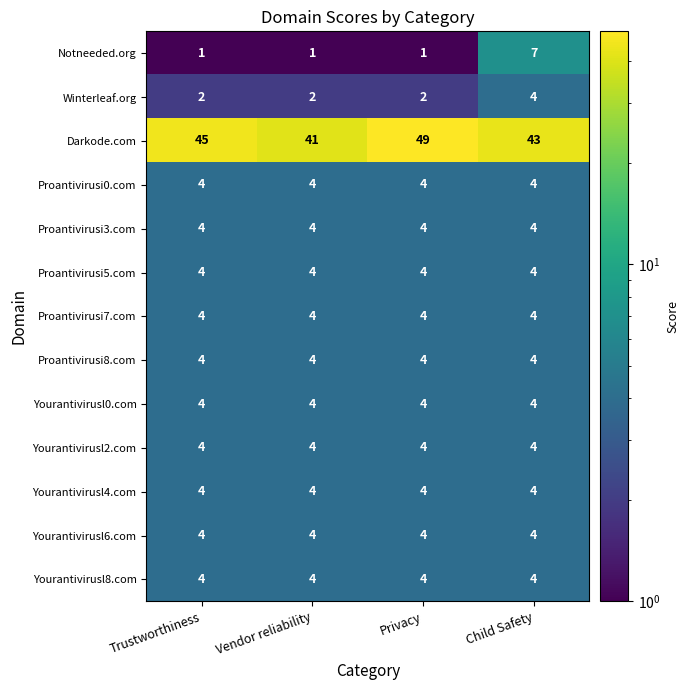

Is it true that Proantivirusi5.com equals 7 at Privacy?

False